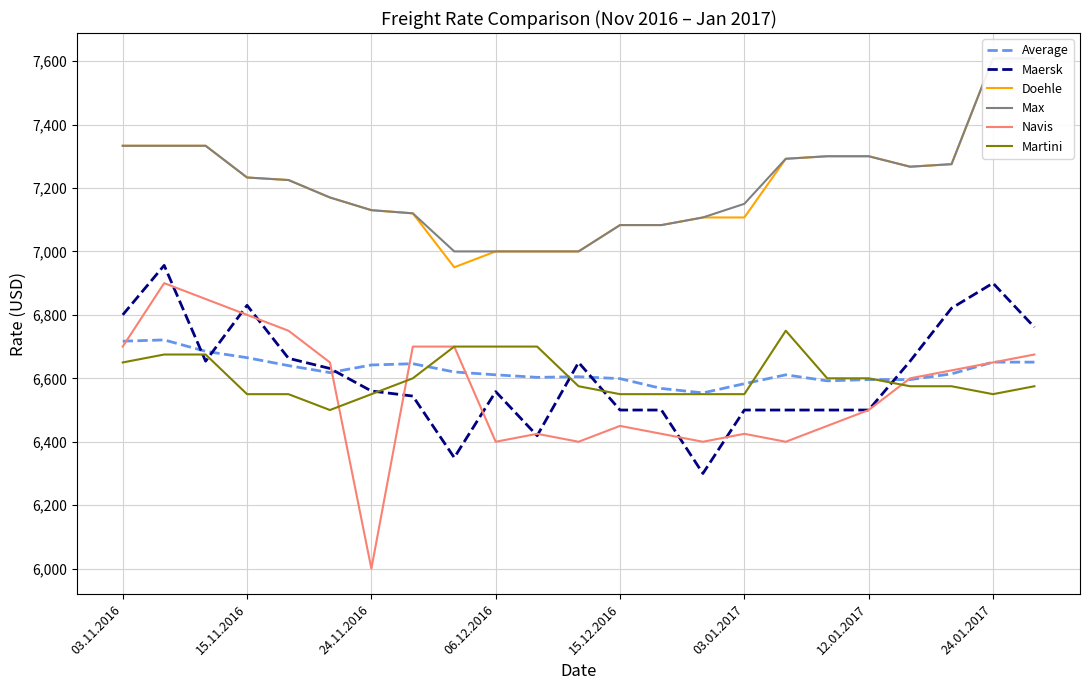

Count the number of data series in this chart.

6